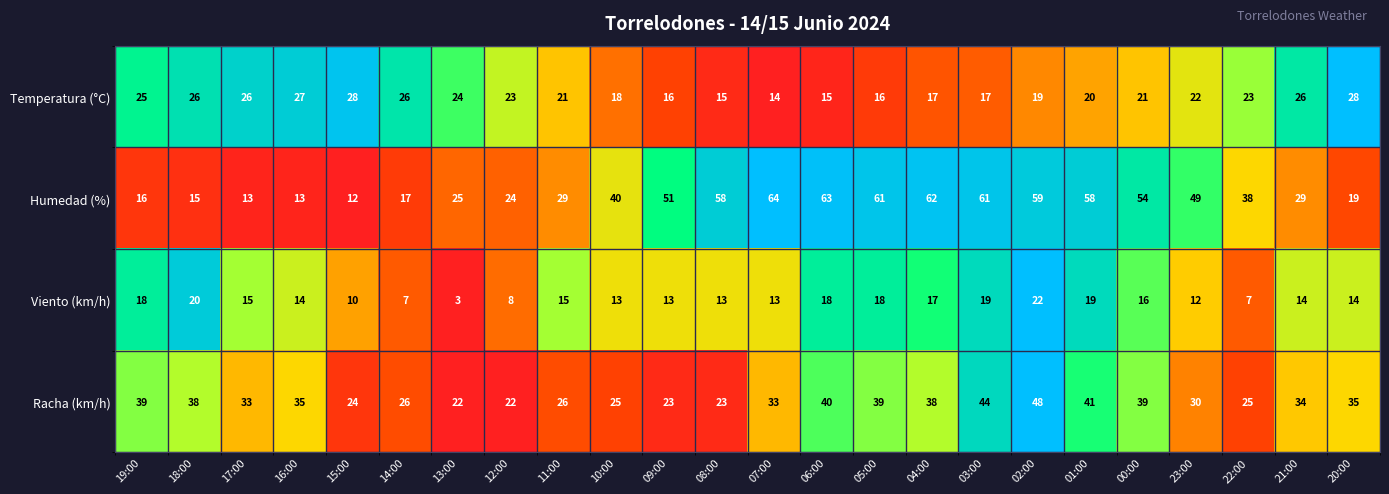

What is the difference between the maximum and minimum values in the Temperatura (°C) series?

14